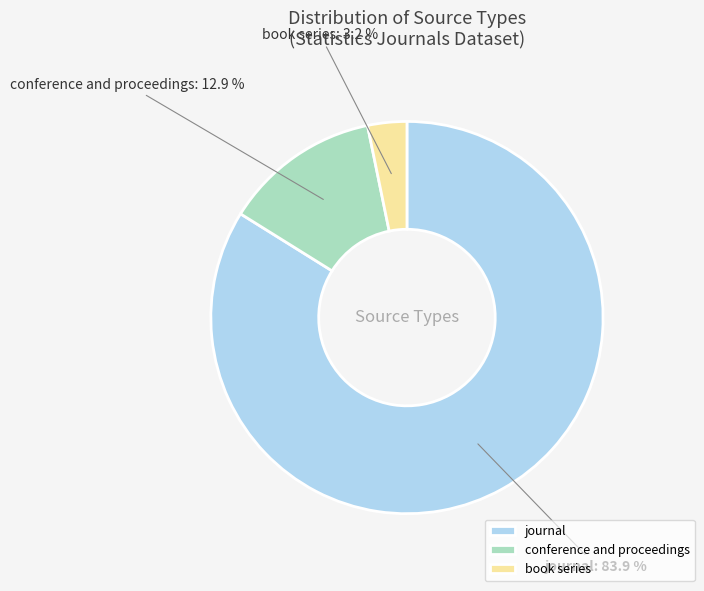

What percentage do conference and proceedings and journal together represent?

96.8%